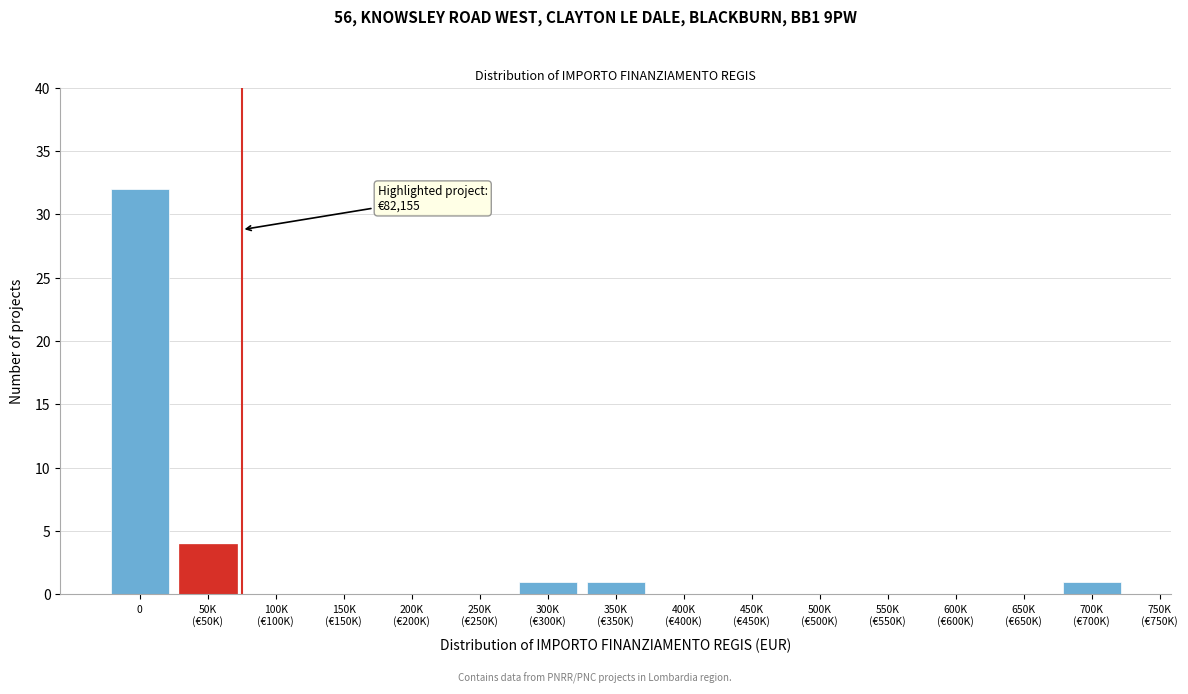

What is the sum of all values?

39